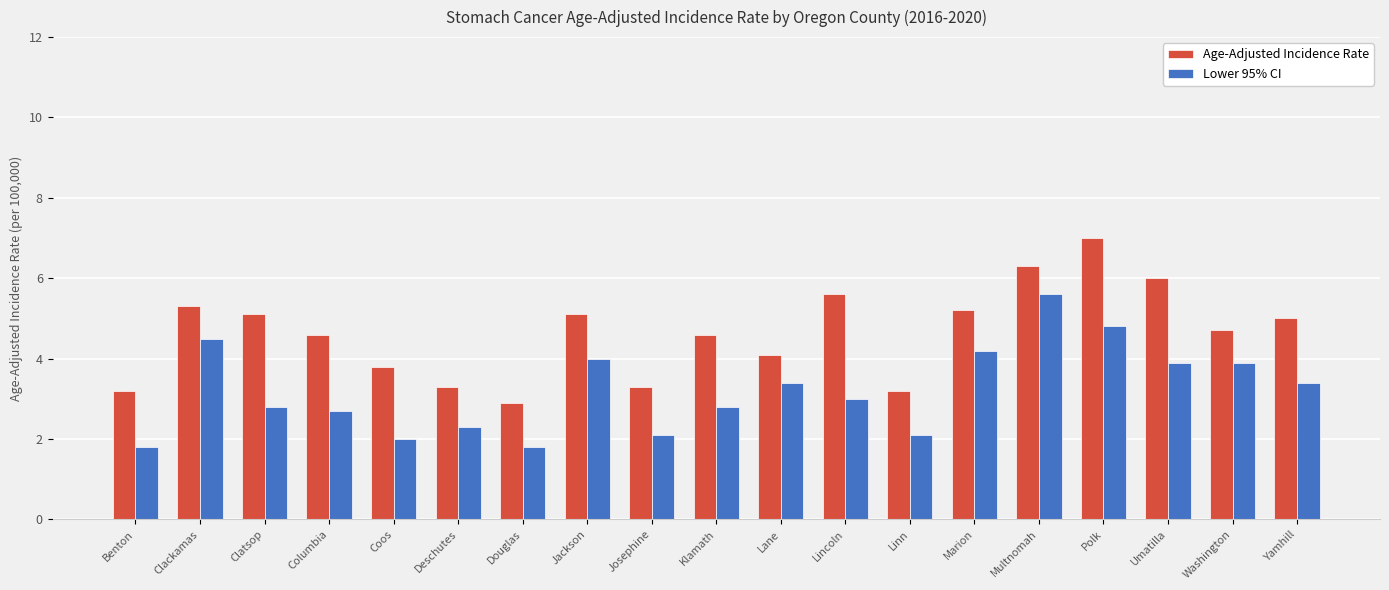

The value of Lower 95% CI at Marion is 2.5. True or false?

False